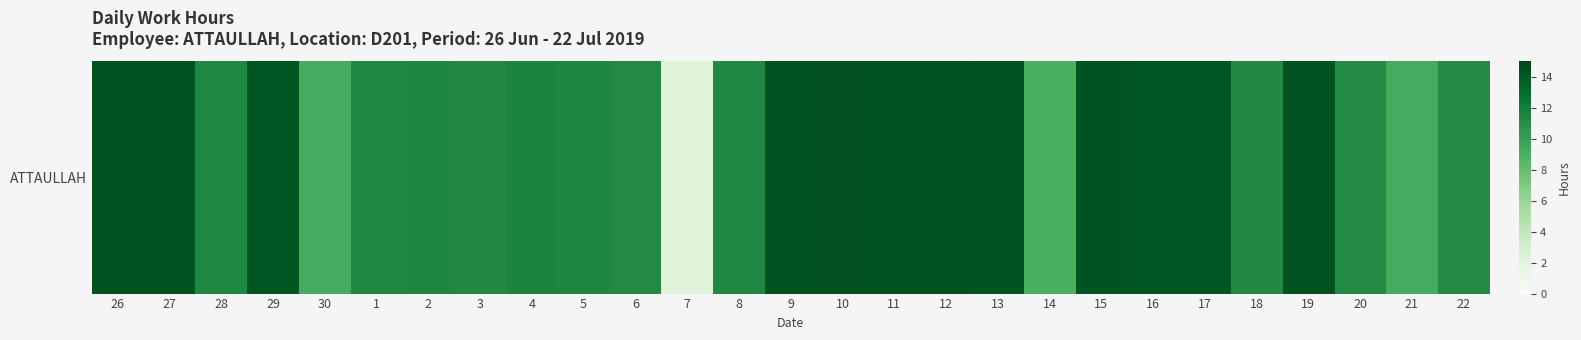

Reading left to right, extract all data points from this chart.

26=14.2	27=14.3	28=11.4	29=14.2	30=9.2	1=11.4	2=11.5	3=11.4	4=11.6	5=11.4	6=11.3	7=2.1	8=11.4	9=14.3	10=14.4	11=14.2	12=14.3	13=14.2	14=9.0	15=14.2	16=14.2	17=14.2	18=11.3	19=14.3	20=11.2	21=9.3	22=11.2